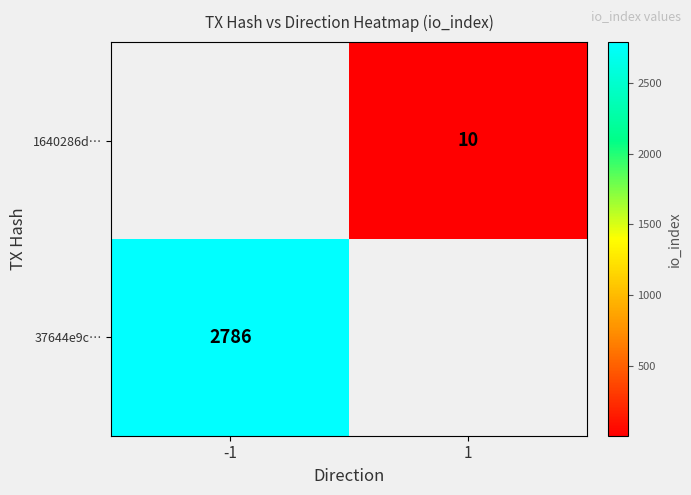

The 1640286d… series shows 10 at 1. True or false?

True